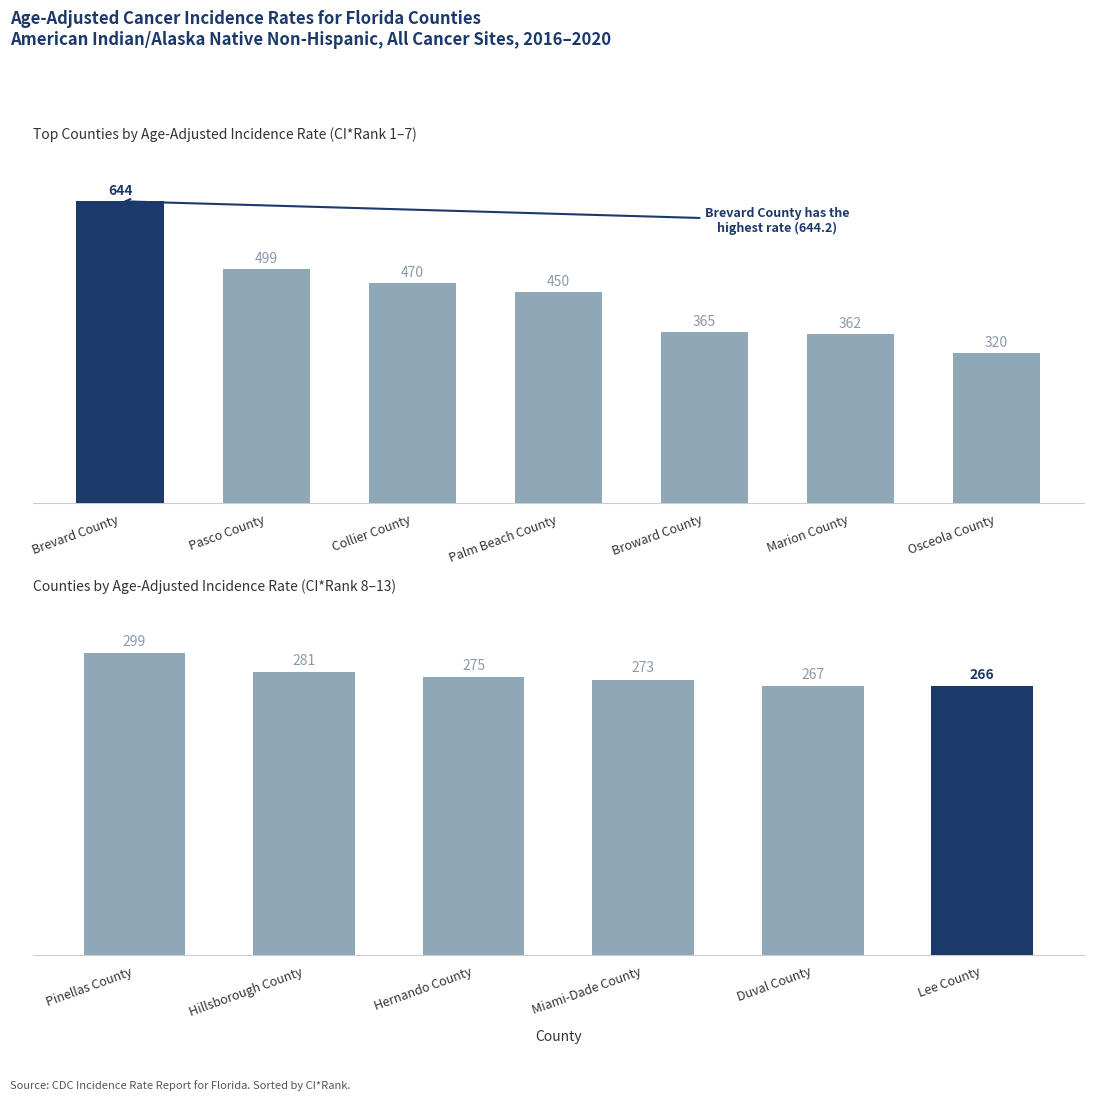

The value at Duval County is 396.6. True or false?

False